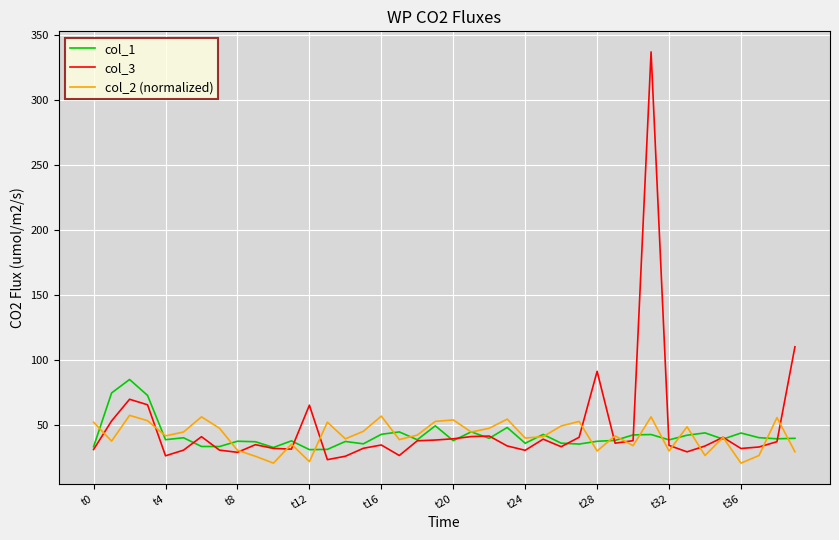

What is the highest value of the col_1 series?

85.2